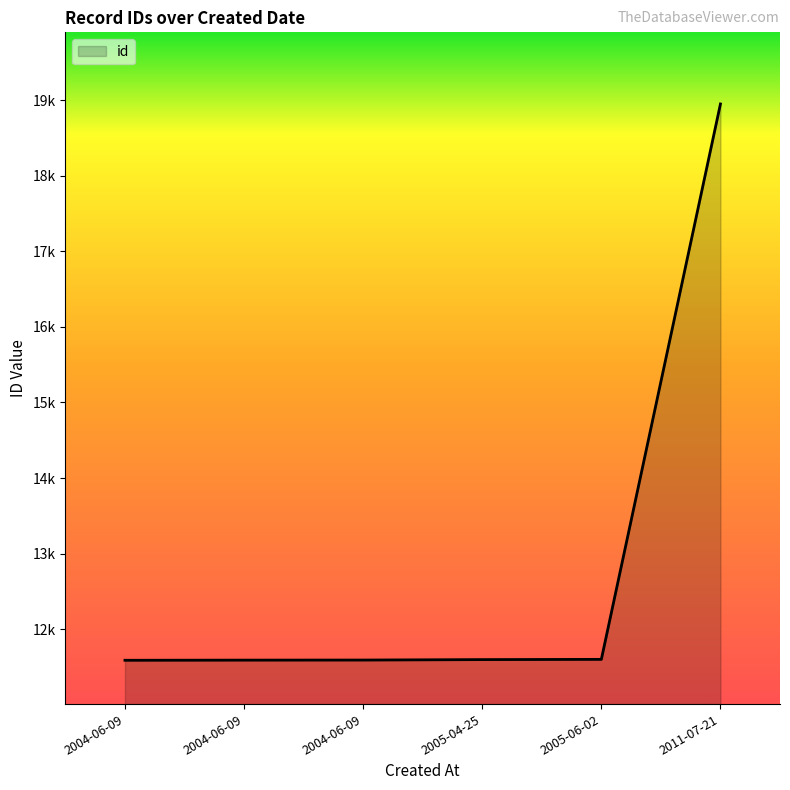

Which has a higher value, 2005-06-02 or 2005-04-25?

2005-06-02